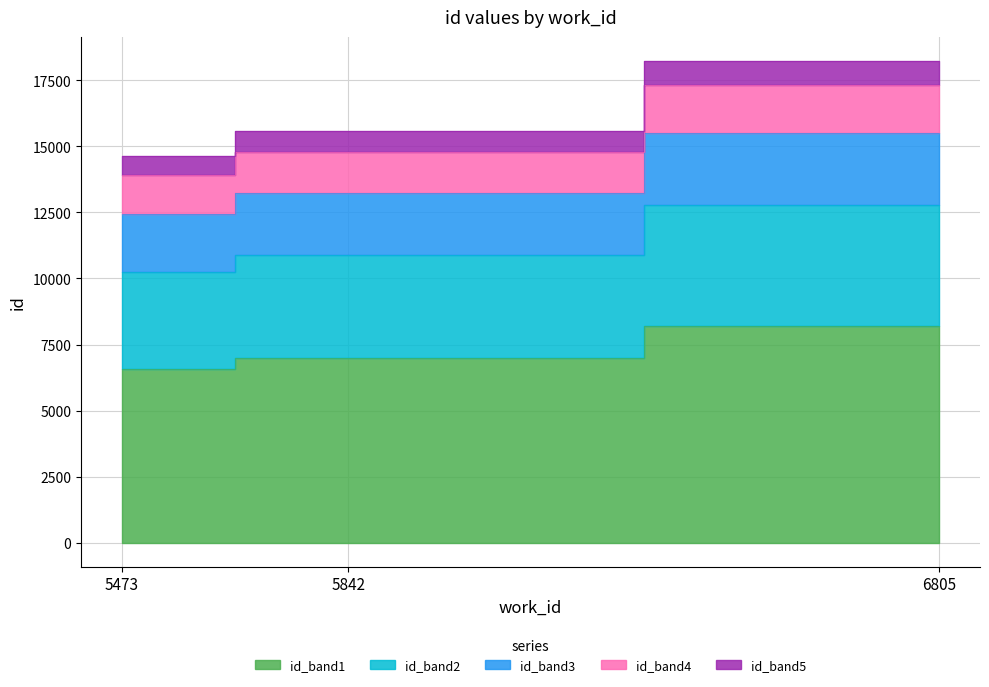

What is the difference between the work_id values at 5473 and 6805?

1620.9